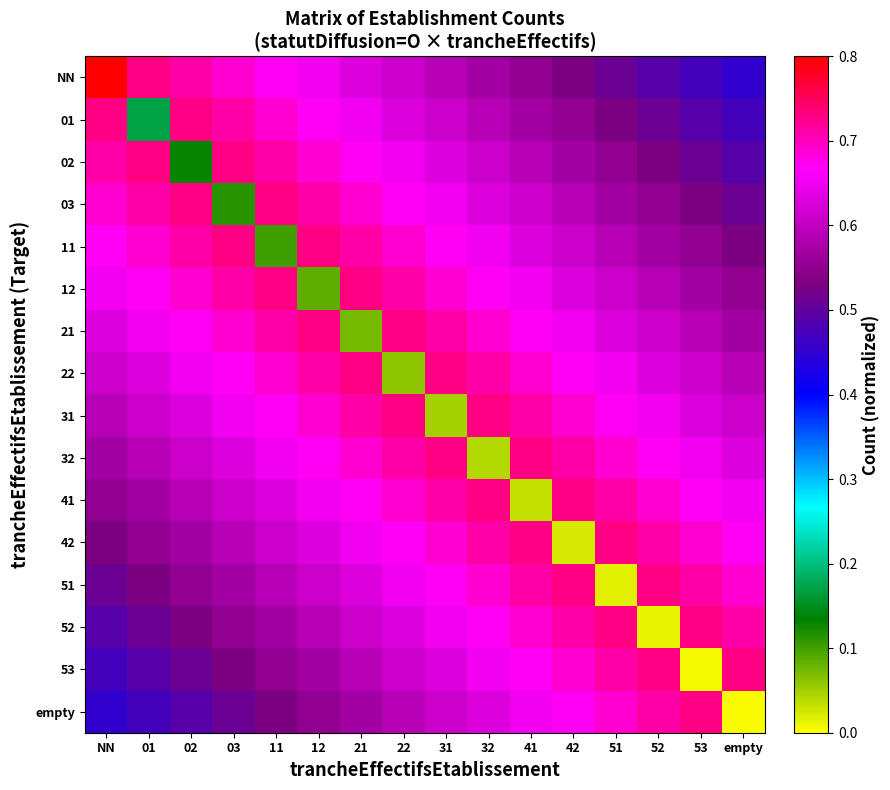

Reading left to right, what are all the values shown in this chart?

NN: NN=1.0	01=0.7	02=0.7	03=0.7	11=0.7	12=0.7	21=0.6	22=0.6	31=0.6	32=0.6	41=0.6	42=0.5	51=0.5	52=0.5	53=0.5	empty=0.5
01: NN=0.7	01=0.2	02=0.7	03=0.7	11=0.7	12=0.7	21=0.7	22=0.6	31=0.6	32=0.6	41=0.6	42=0.6	51=0.5	52=0.5	53=0.5	empty=0.5
02: NN=0.7	01=0.7	02=0.1	03=0.7	11=0.7	12=0.7	21=0.7	22=0.7	31=0.6	32=0.6	41=0.6	42=0.6	51=0.6	52=0.5	53=0.5	empty=0.5
03: NN=0.7	01=0.7	02=0.7	03=0.1	11=0.7	12=0.7	21=0.7	22=0.7	31=0.7	32=0.6	41=0.6	42=0.6	51=0.6	52=0.6	53=0.5	empty=0.5
11: NN=0.7	01=0.7	02=0.7	03=0.7	11=0.1	12=0.7	21=0.7	22=0.7	31=0.7	32=0.7	41=0.6	42=0.6	51=0.6	52=0.6	53=0.6	empty=0.5
12: NN=0.7	01=0.7	02=0.7	03=0.7	11=0.7	12=0.1	21=0.7	22=0.7	31=0.7	32=0.7	41=0.7	42=0.6	51=0.6	52=0.6	53=0.6	empty=0.6
21: NN=0.6	01=0.7	02=0.7	03=0.7	11=0.7	12=0.7	21=0.1	22=0.7	31=0.7	32=0.7	41=0.7	42=0.7	51=0.6	52=0.6	53=0.6	empty=0.6
22: NN=0.6	01=0.6	02=0.7	03=0.7	11=0.7	12=0.7	21=0.7	22=0.1	31=0.7	32=0.7	41=0.7	42=0.7	51=0.7	52=0.6	53=0.6	empty=0.6
31: NN=0.6	01=0.6	02=0.6	03=0.7	11=0.7	12=0.7	21=0.7	22=0.7	31=0.0	32=0.7	41=0.7	42=0.7	51=0.7	52=0.7	53=0.6	empty=0.6
32: NN=0.6	01=0.6	02=0.6	03=0.6	11=0.7	12=0.7	21=0.7	22=0.7	31=0.7	32=0.0	41=0.7	42=0.7	51=0.7	52=0.7	53=0.7	empty=0.6
41: NN=0.6	01=0.6	02=0.6	03=0.6	11=0.6	12=0.7	21=0.7	22=0.7	31=0.7	32=0.7	41=0.0	42=0.7	51=0.7	52=0.7	53=0.7	empty=0.7
42: NN=0.5	01=0.6	02=0.6	03=0.6	11=0.6	12=0.6	21=0.7	22=0.7	31=0.7	32=0.7	41=0.7	42=0.0	51=0.7	52=0.7	53=0.7	empty=0.7
51: NN=0.5	01=0.5	02=0.6	03=0.6	11=0.6	12=0.6	21=0.6	22=0.7	31=0.7	32=0.7	41=0.7	42=0.7	51=0.0	52=0.7	53=0.7	empty=0.7
52: NN=0.5	01=0.5	02=0.5	03=0.6	11=0.6	12=0.6	21=0.6	22=0.6	31=0.7	32=0.7	41=0.7	42=0.7	51=0.7	52=0.0	53=0.7	empty=0.7
53: NN=0.5	01=0.5	02=0.5	03=0.5	11=0.6	12=0.6	21=0.6	22=0.6	31=0.6	32=0.7	41=0.7	42=0.7	51=0.7	52=0.7	53=0.0	empty=0.7
empty: NN=0.5	01=0.5	02=0.5	03=0.5	11=0.5	12=0.6	21=0.6	22=0.6	31=0.6	32=0.6	41=0.7	42=0.7	51=0.7	52=0.7	53=0.7	empty=0.0